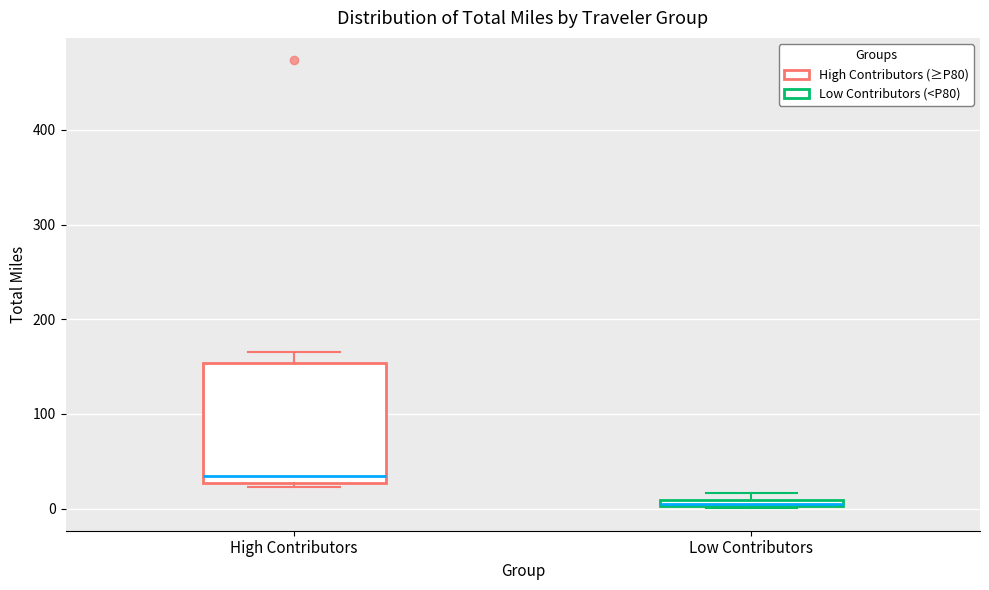

Where does the upper whisker of the box for High Contributors end on the y-axis? The values are not printed on the chart, so give them approximately, as read against the axis.

160